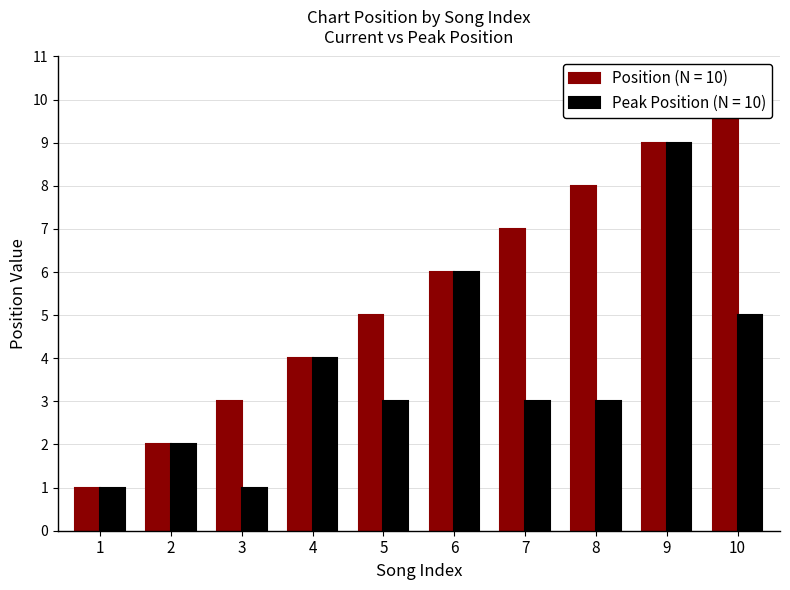

How many data points in Position are above 6?

4